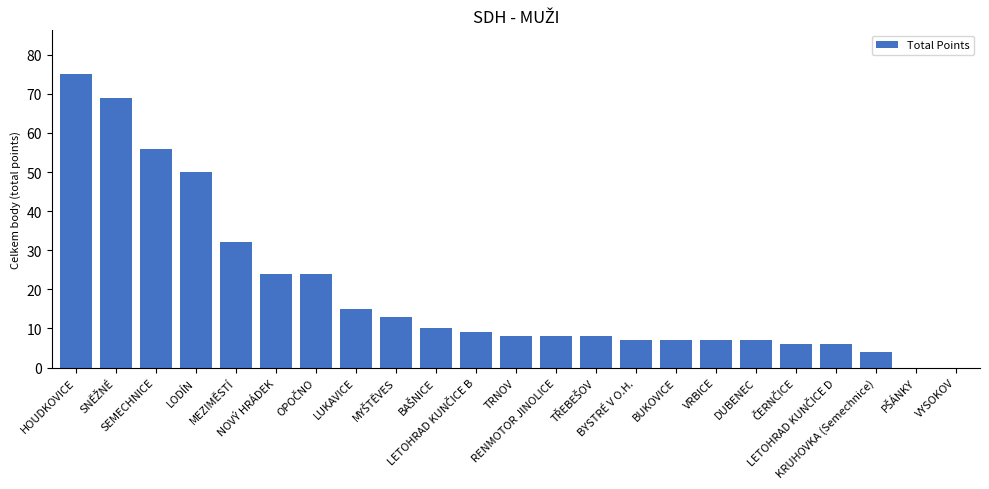

How many series are shown in this chart?

1